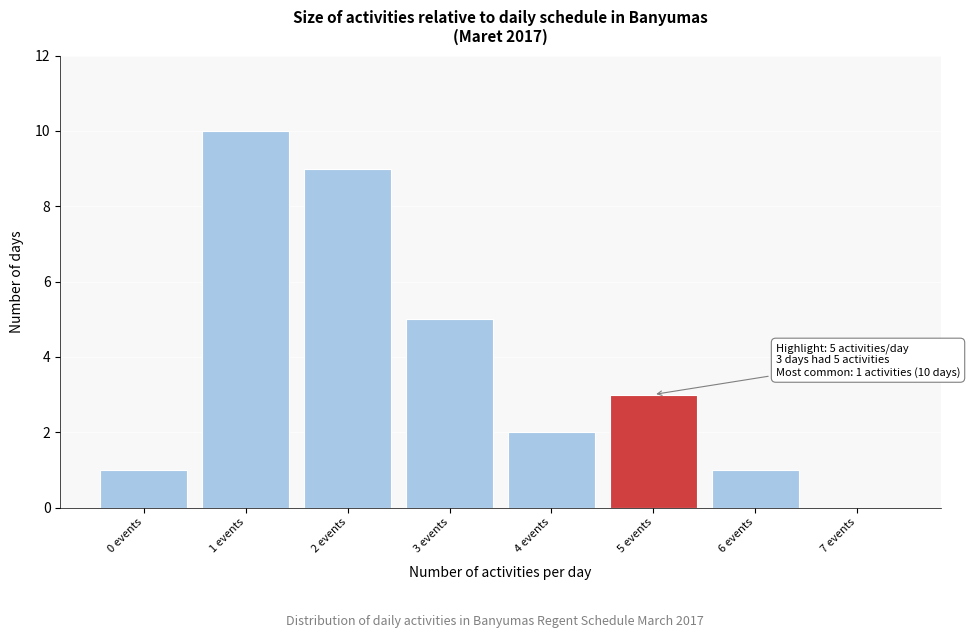

Reading left to right, extract all data points from this chart.

0 events=1	1 events=10	2 events=9	3 events=5	4 events=2	5 events=3	6 events=1	7 events=0